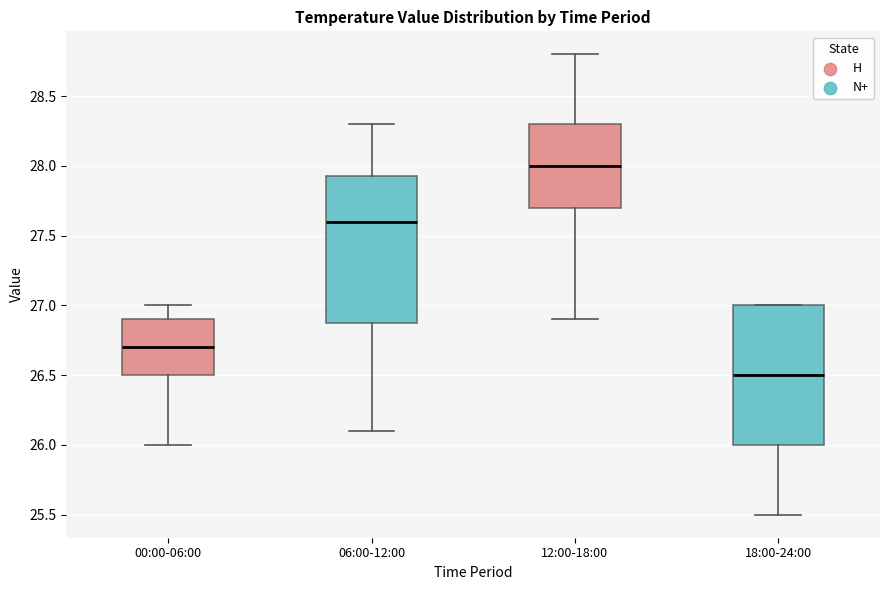

Reading left to right, read every box against the y-axis: the position of its median line, the range the box covers, and the ends of its whiskers. The values are not printed on the chart, so give them approximately, as read against the axis.

00:00-06:00: median 26.70, box 26.50 to 26.90, whiskers 26.00 to 27.00
06:00-12:00: median 27.60, box 26.90 to 27.95, whiskers 26.10 to 28.30
12:00-18:00: median 28.00, box 27.70 to 28.30, whiskers 26.90 to 28.80
18:00-24:00: median 26.50, box 26.00 to 27.00, whiskers 25.50 to 27.00